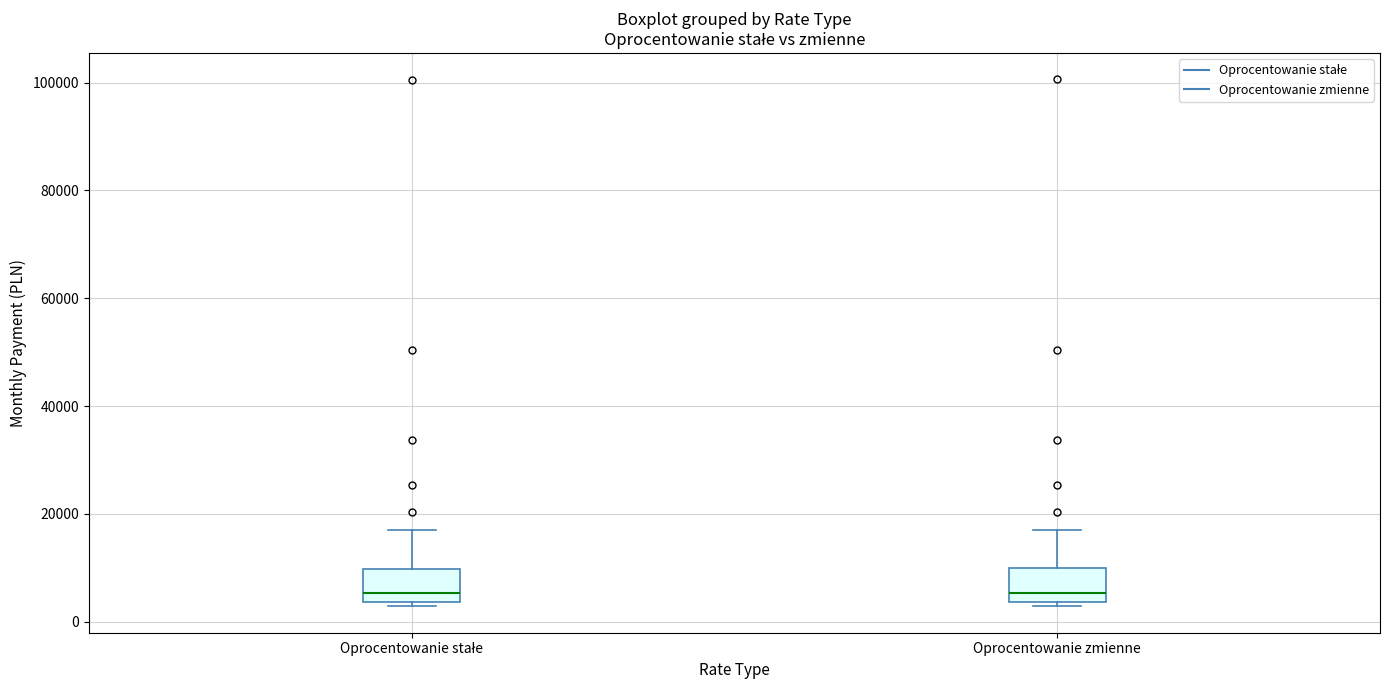

Where is the lower edge of the box for Oprocentowanie zmienne on the y-axis? The values are not printed on the chart, so give them approximately, as read against the axis.

4000